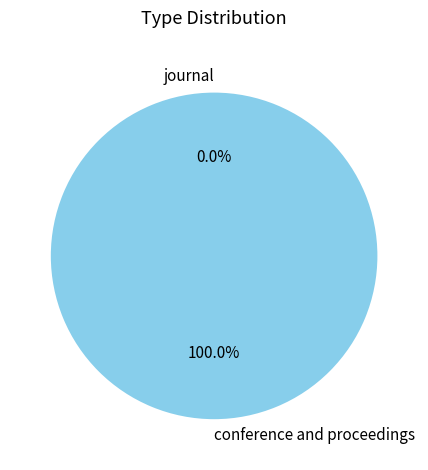

To the nearest percent, what portion does conference and proceedings represent?

100%